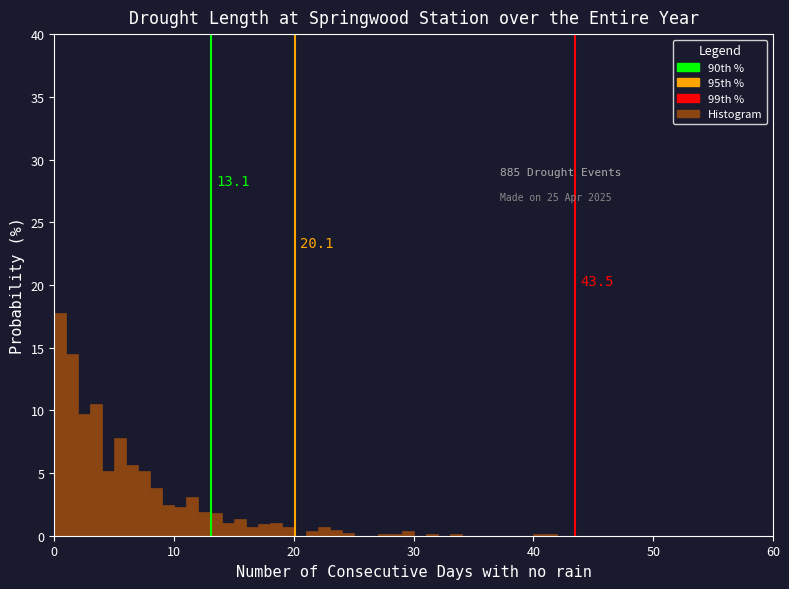

Read against the x-axis, roughly where is the centre of the tallest bar?

1